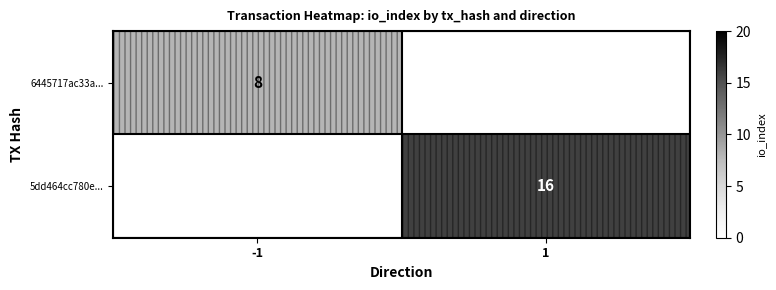

What is the greatest value displayed?

16